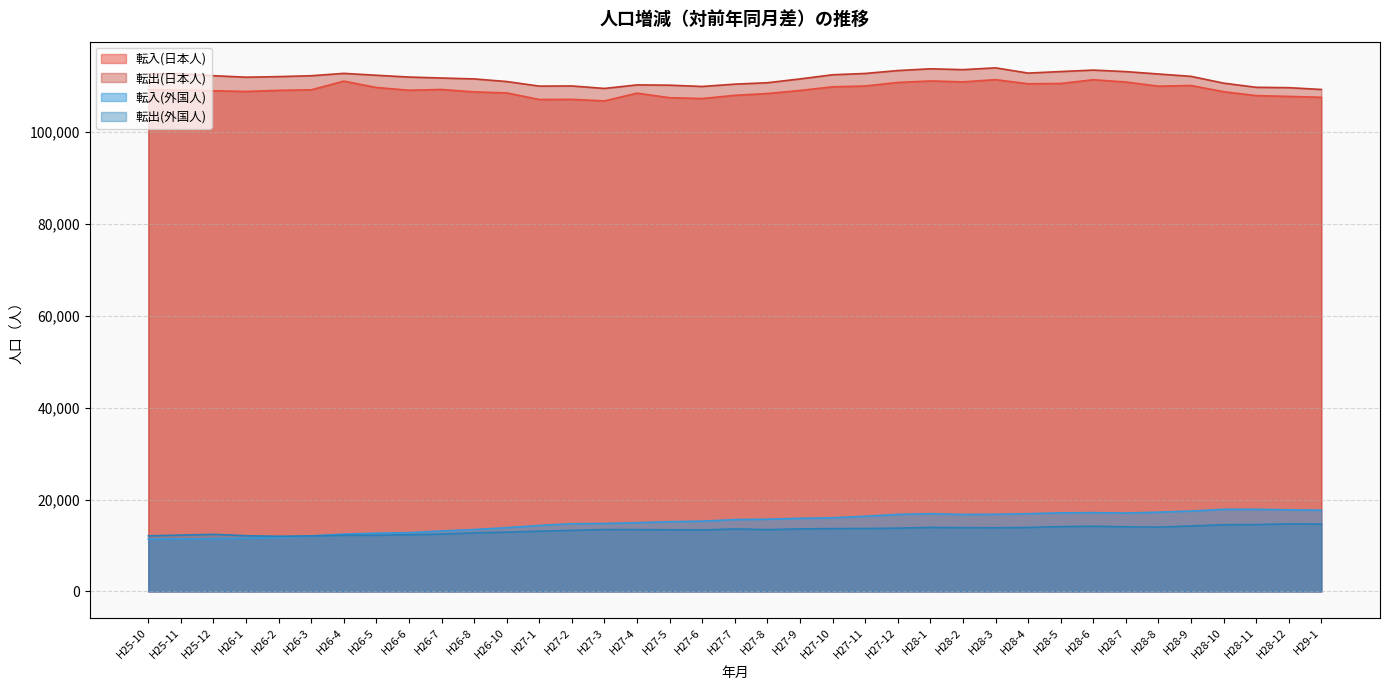

Between H26-3 and H27-9, which is larger?

H26-3